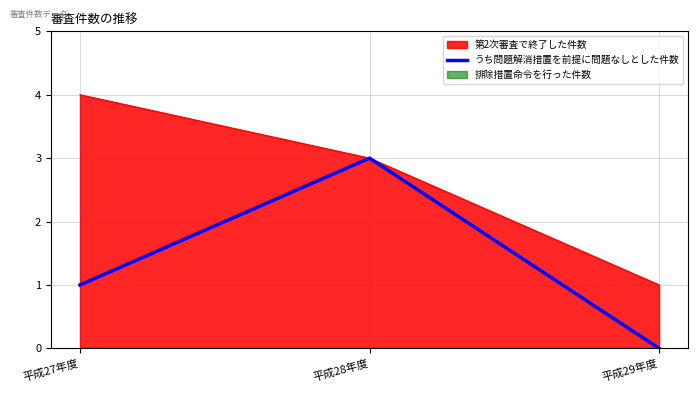

What value does the data have at 平成28年度?

3